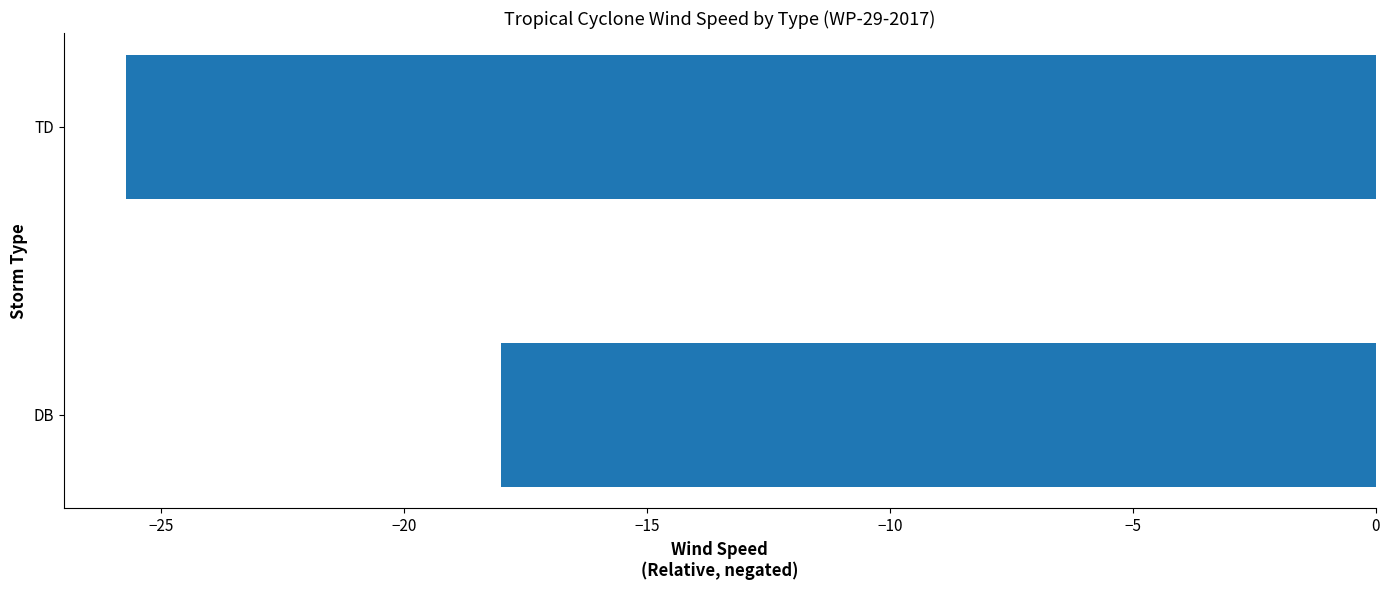

Are the bars grouped side by side (vs. stacked)?

No